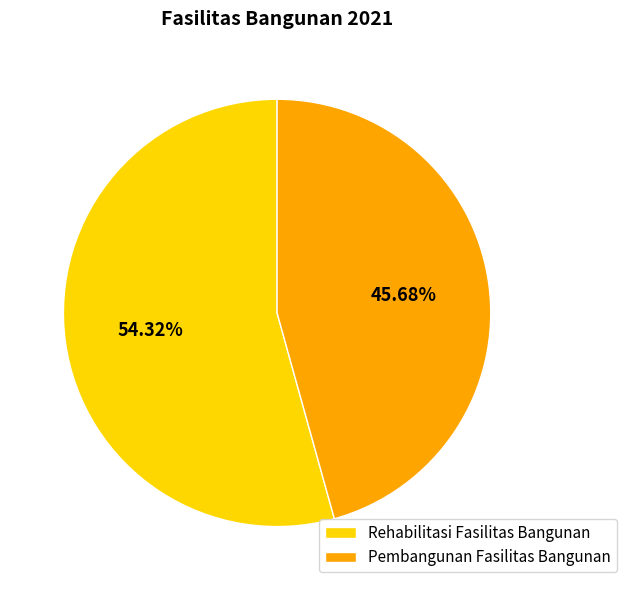

Combined, what portion of the pie is Rehabilitasi Fasilitas Bangunan and Pembangunan Fasilitas Bangunan?

100.0%